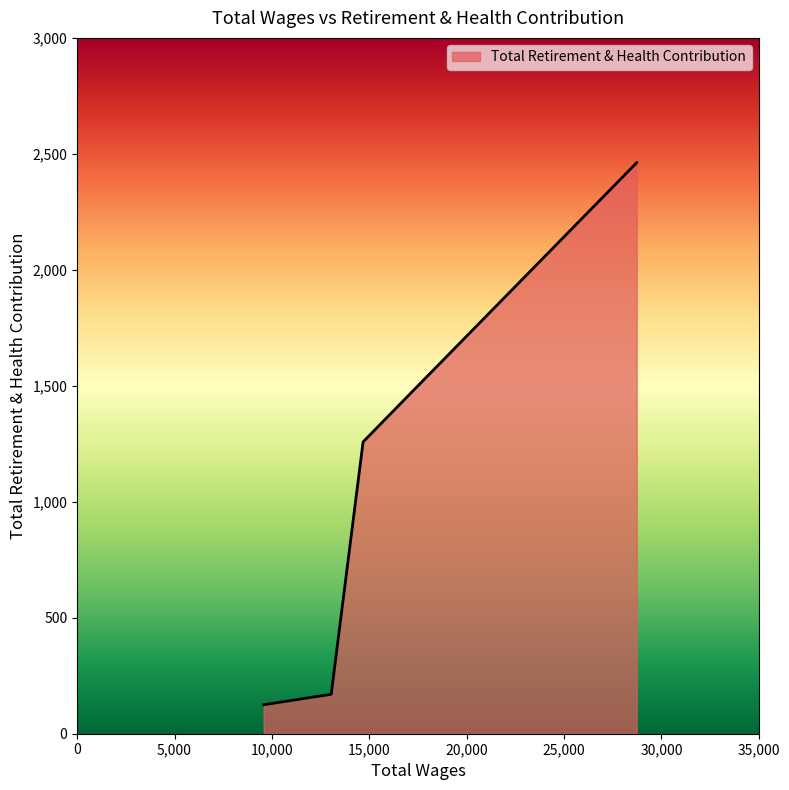

What is the difference between the second highest and second lowest values?

1304